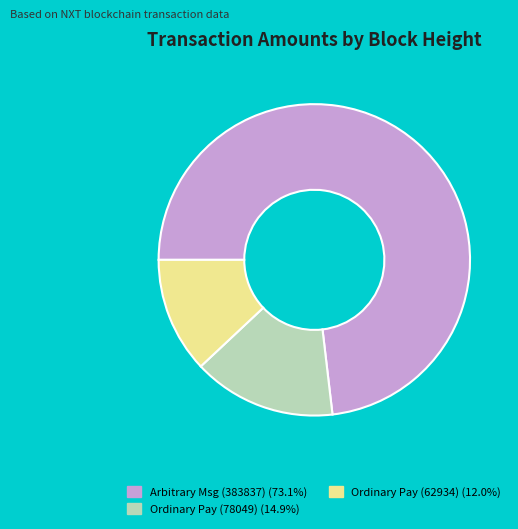

Combined, do Ordinary Pay (78049) (14.9%) and Ordinary Pay (62934) (12.0%) account for over 50%?

No